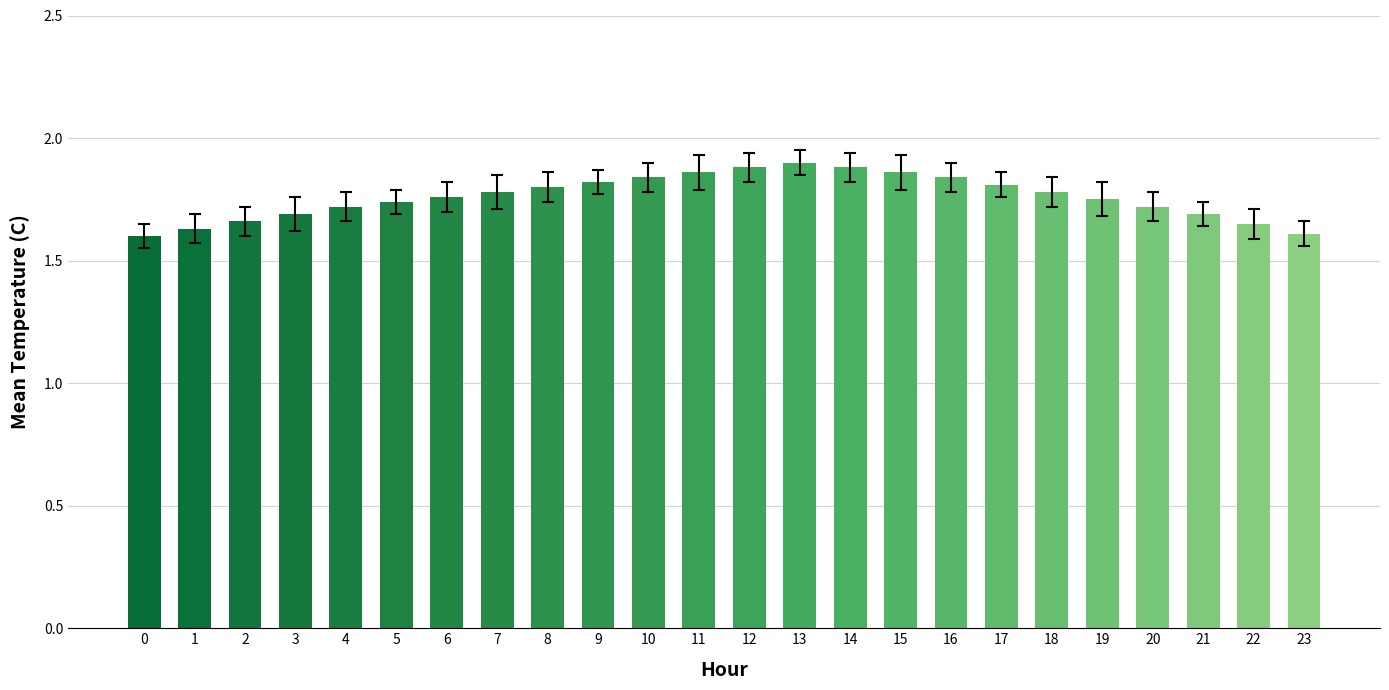

Approximately how many times larger is the value at 3 compared to 17?

0.9